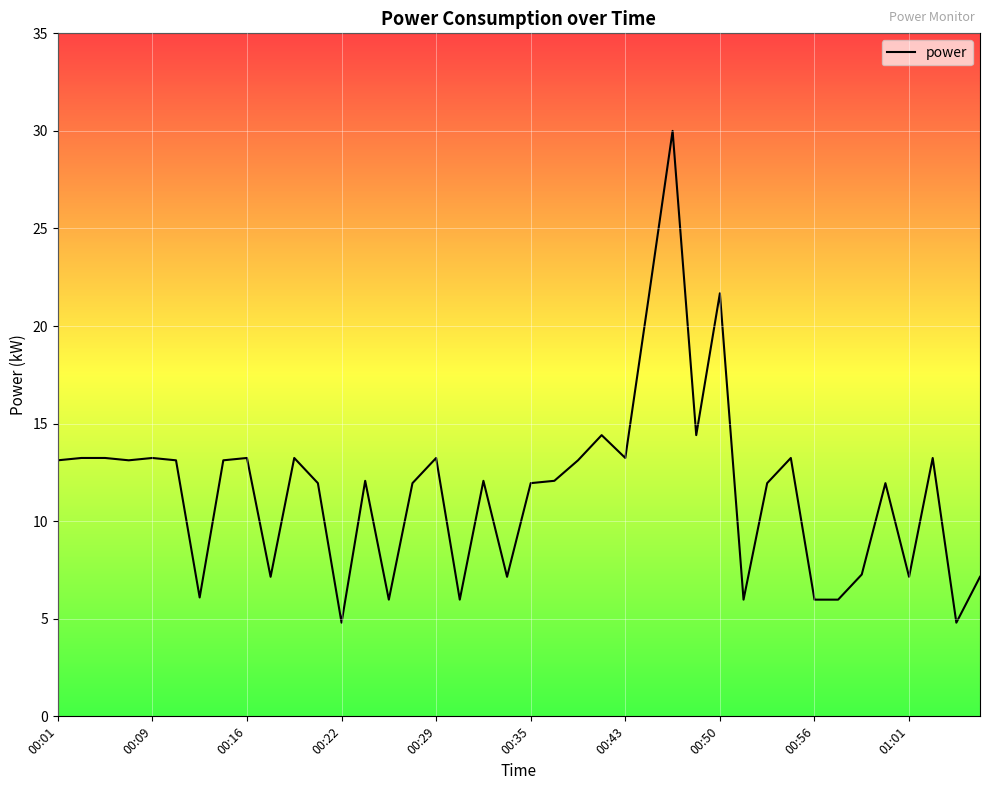

What is the difference between the maximum and minimum values?

25.2